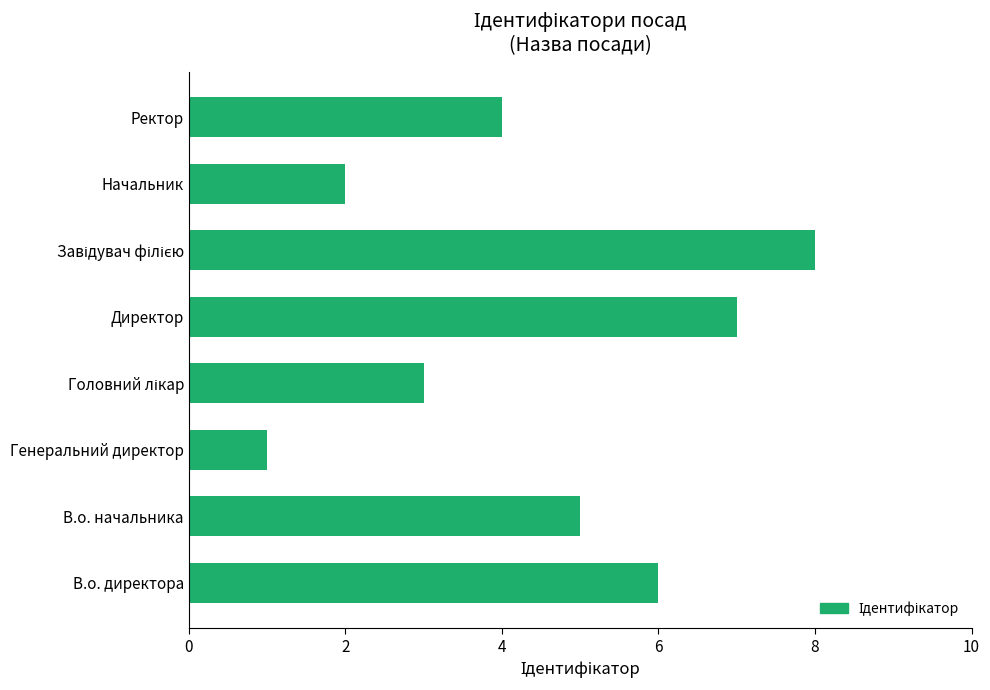

Reading bottom to top, list all the values displayed in this chart.

6	5	1	3	7	8	2	4